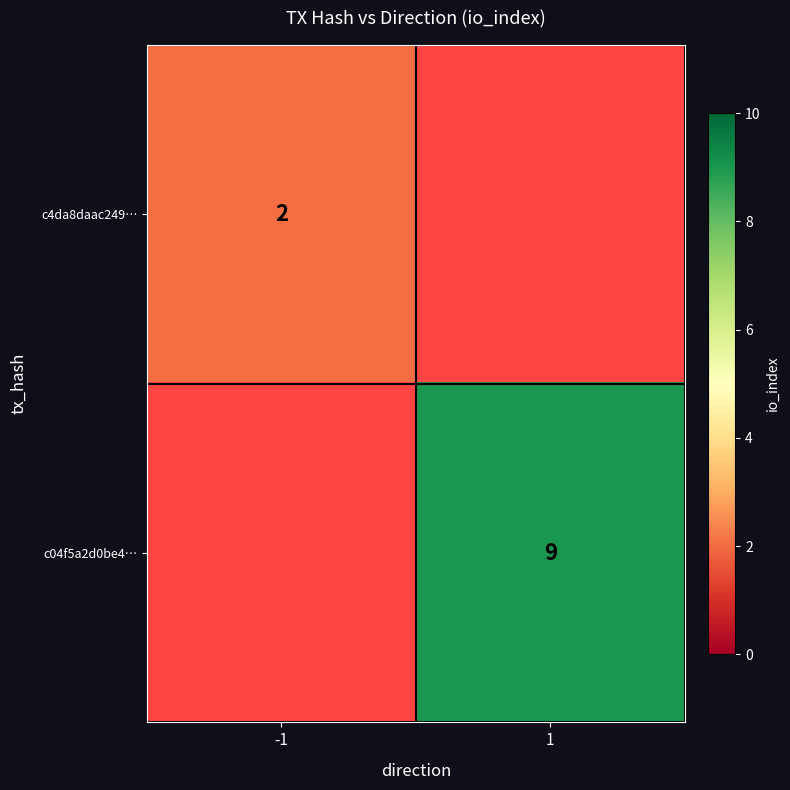

True or false: c4da8daac249… has a value of 2 at -1.

True